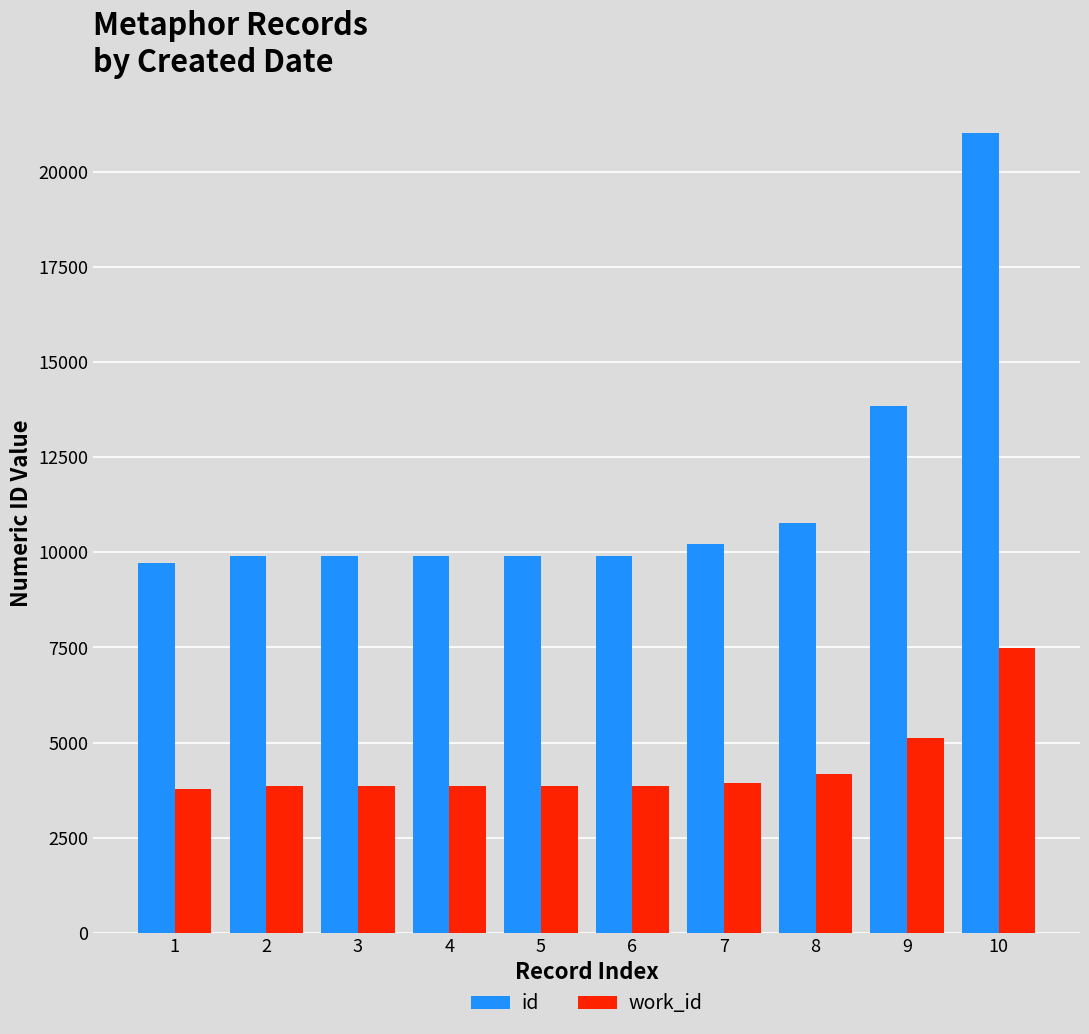

List the series in order of their overall mean, lowest first.

work_id, id